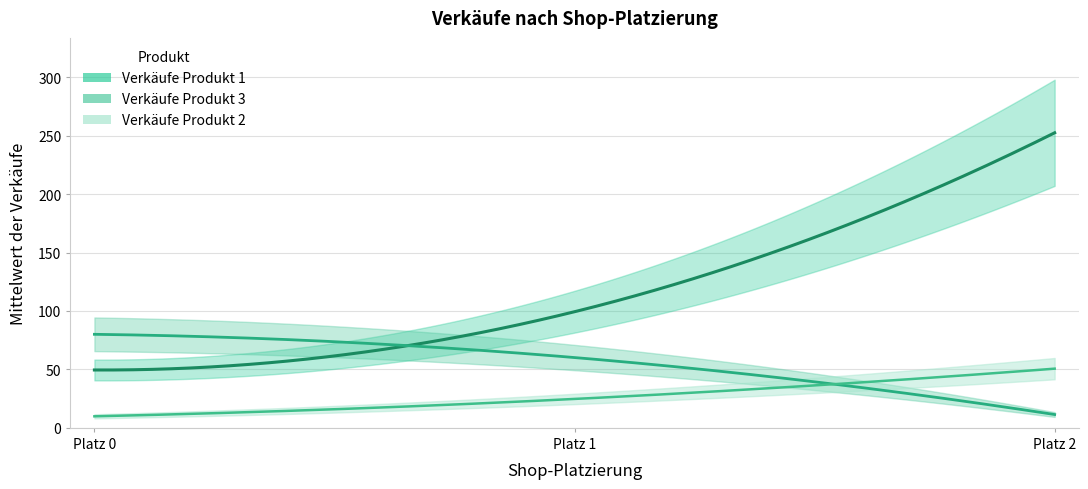

What is the value of the Verkäufe Produkt 1 point at the 3rd from the left?

252.5